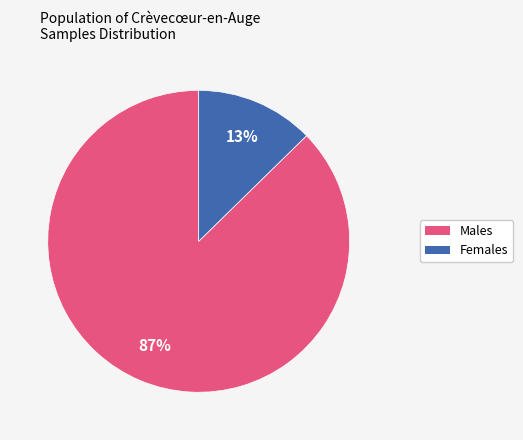

Is there any slice that represents more than half of the pie?

Yes